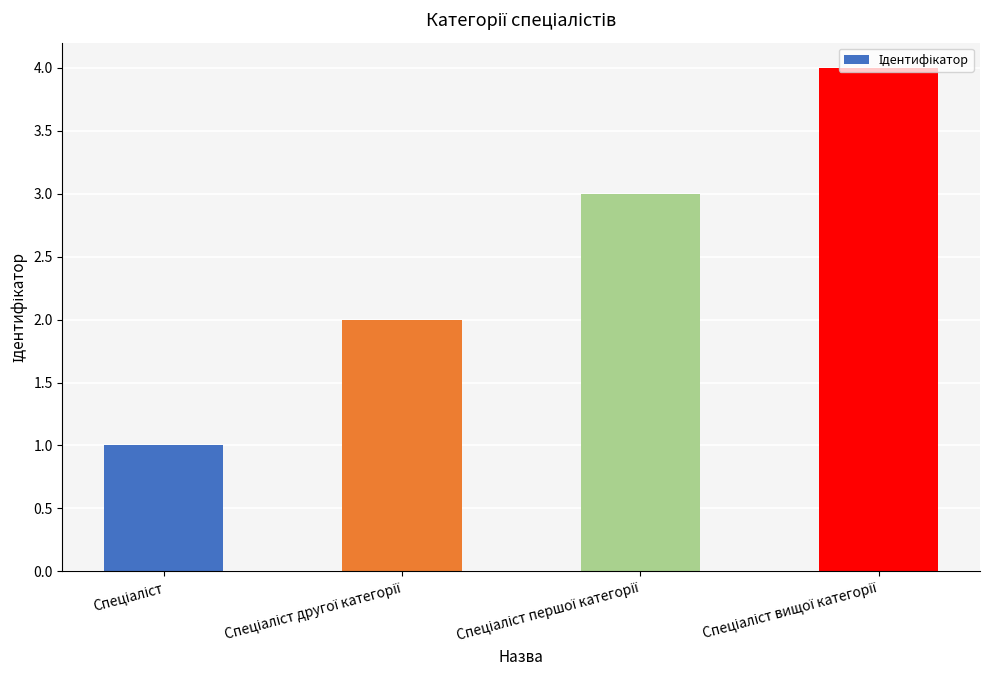

Reading left to right, transcribe all the data shown in this chart.

1	2	3	4